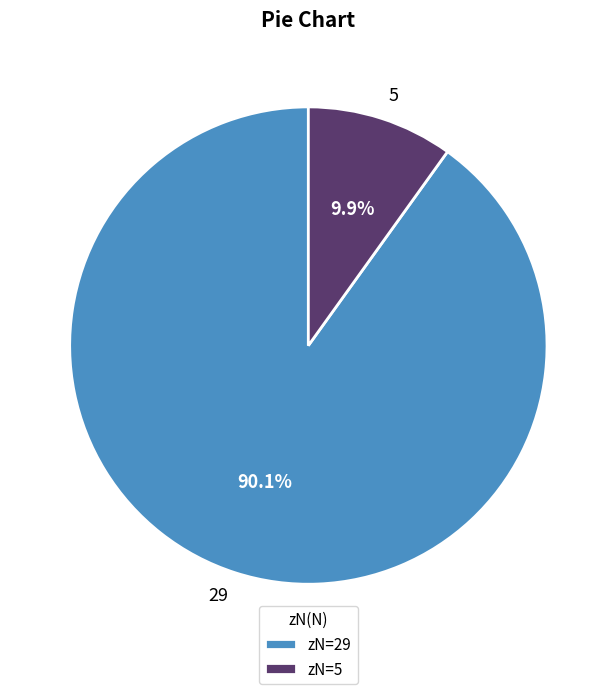

Count the number of slices in the pie.

2